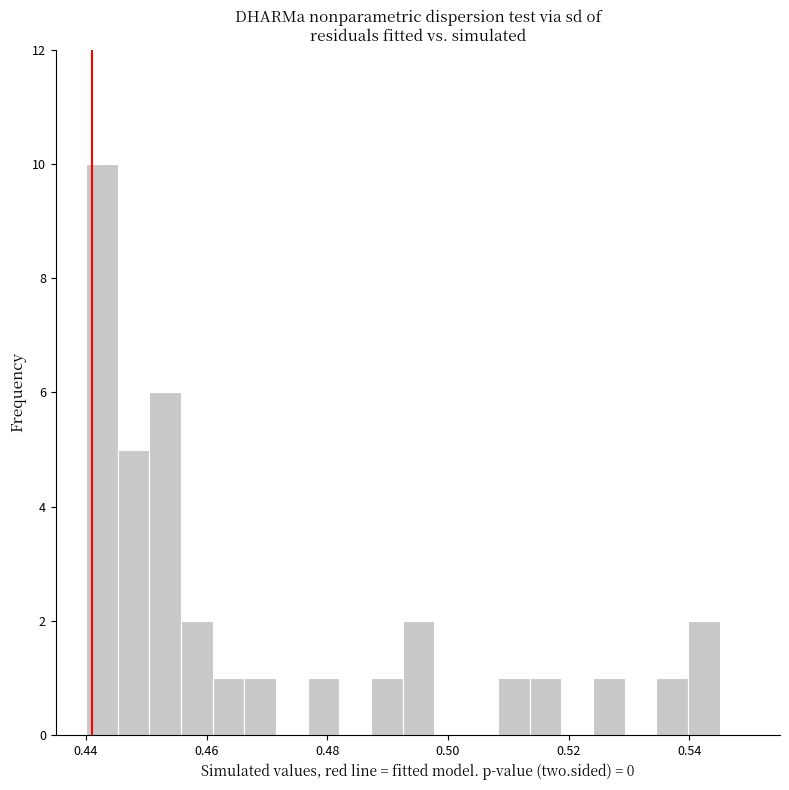

Read against the x-axis, roughly where is the centre of the tallest bar?

0.442